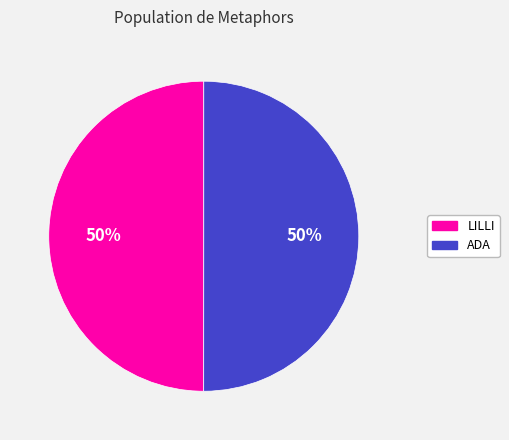

Approximately how many times larger is the value at ADA compared to LILLI?

1.0